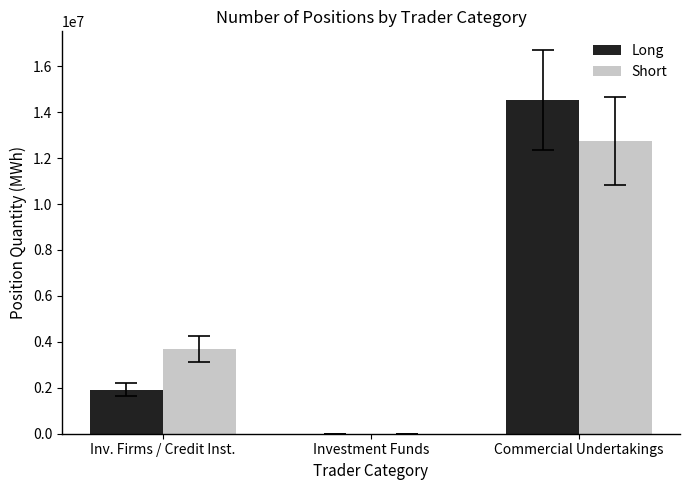

What is the sum of all Short values?

16446432